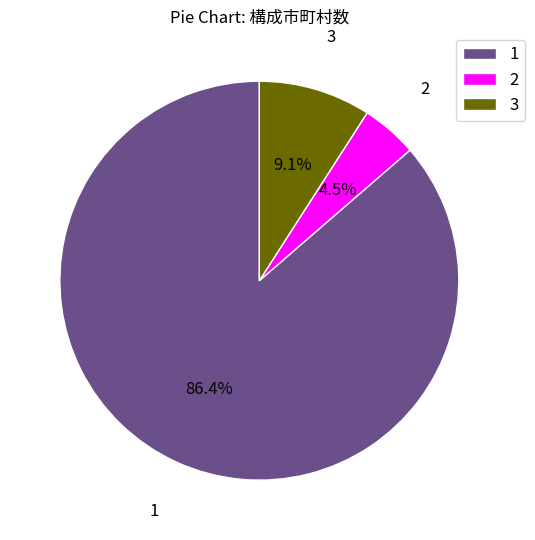

Does 3 account for over 50% of the chart?

No